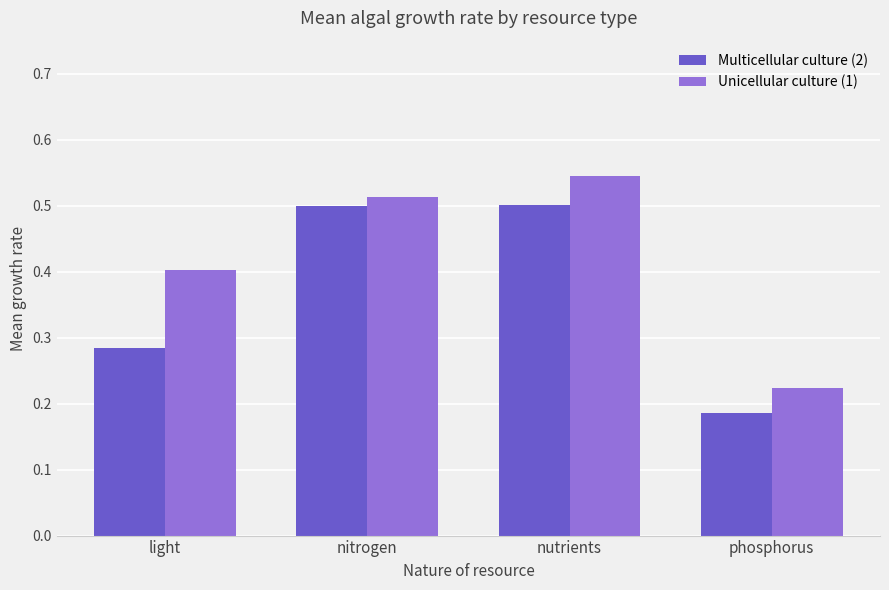

Which category has the highest value in the Unicellular culture (1) series?

nutrients